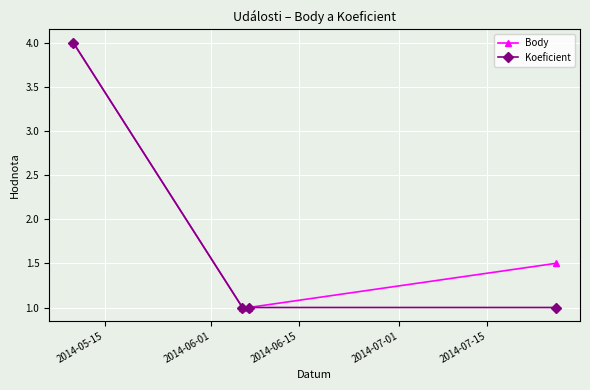

What is the value of the Koeficient point at the 1st from the left?

4.0